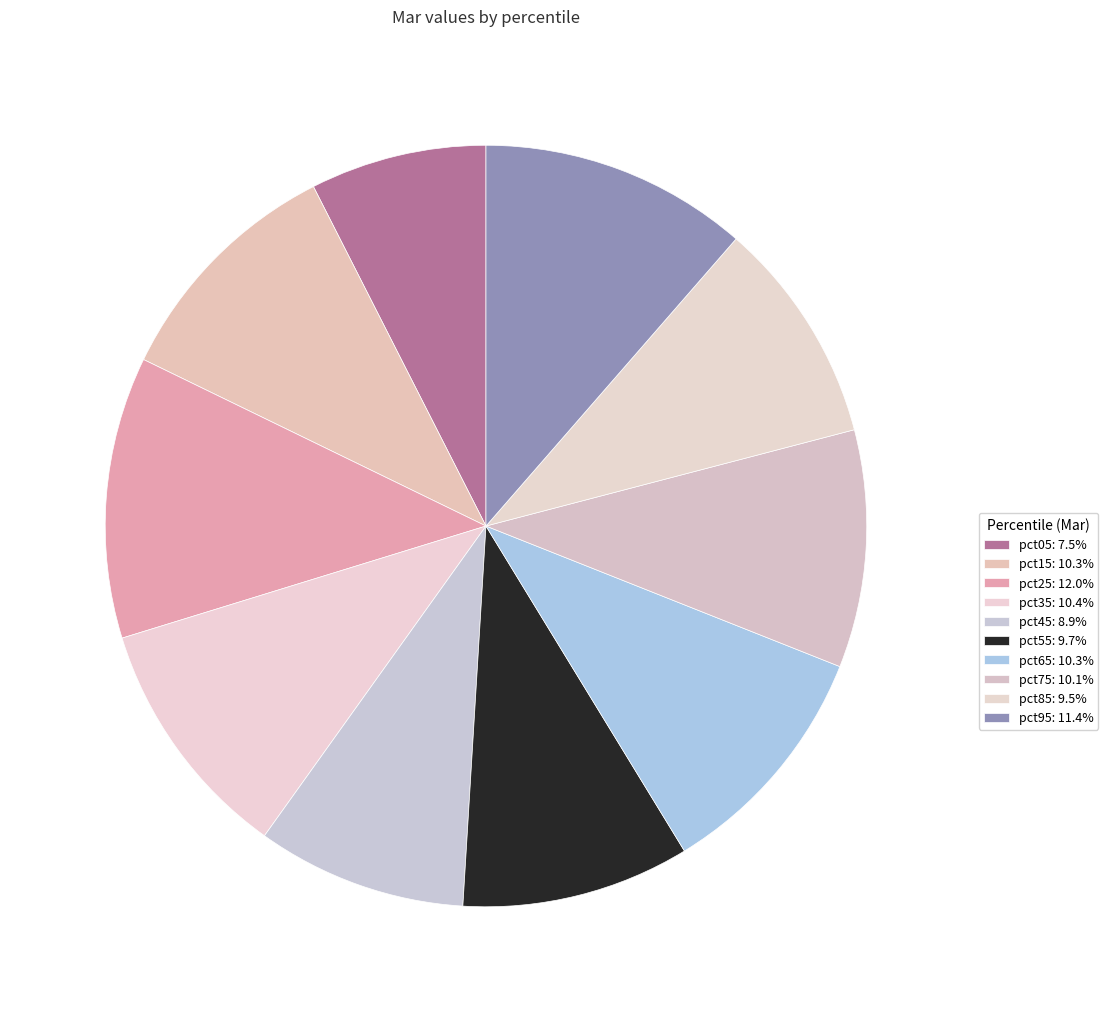

Combined, do pct45 and pct75 account for over 50%?

No